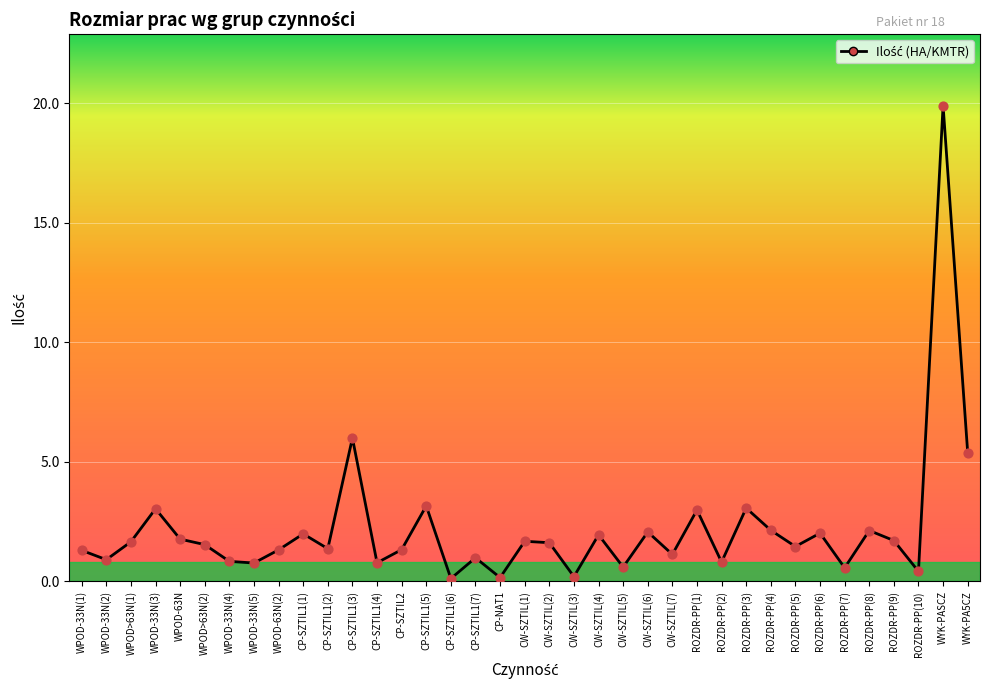

Between ROZDR-PP(1) and WPOD-33N(1), which is larger?

ROZDR-PP(1)